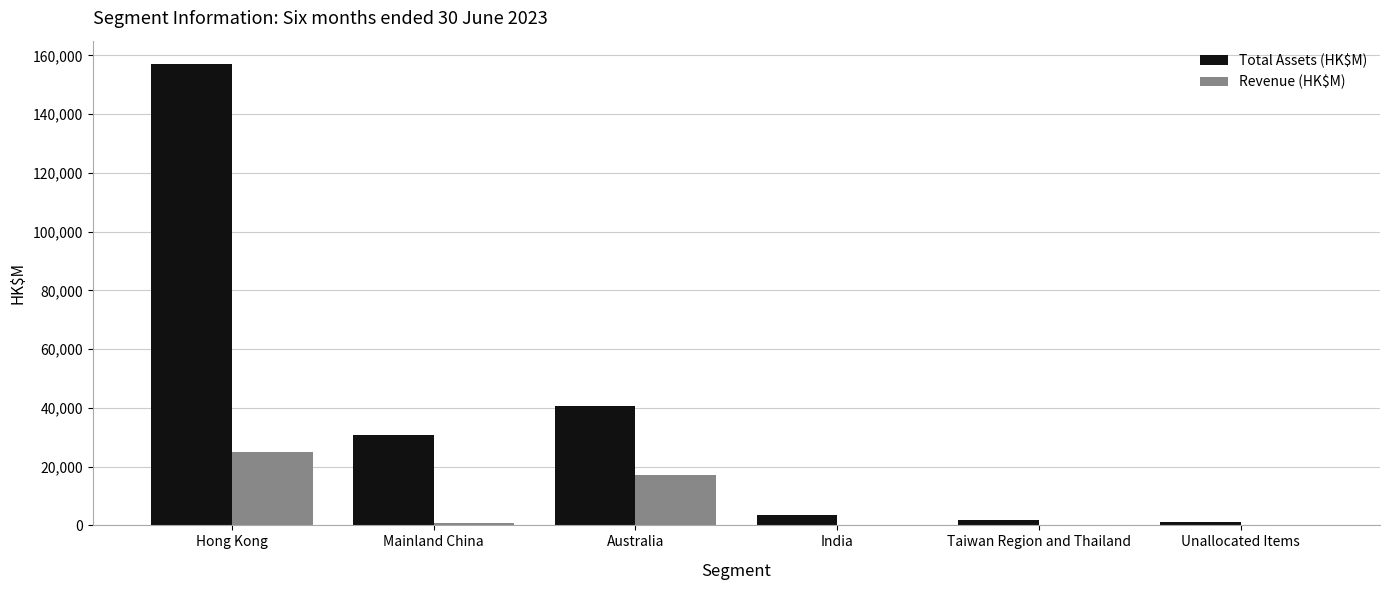

How many distinct data groups are displayed?

2